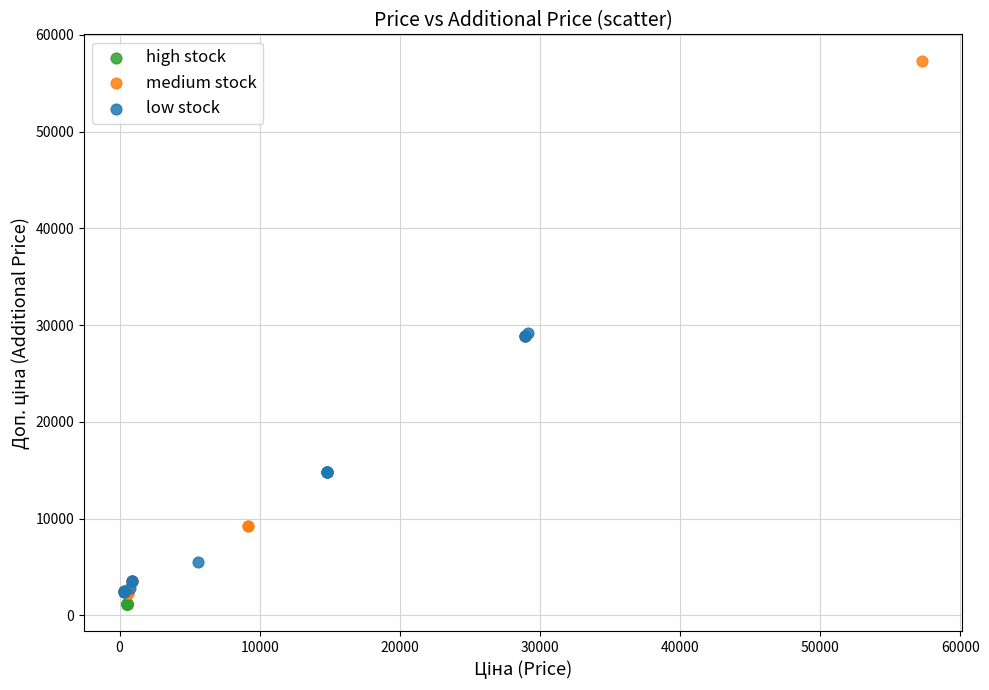

Which series contains the highest Y value?

medium stock